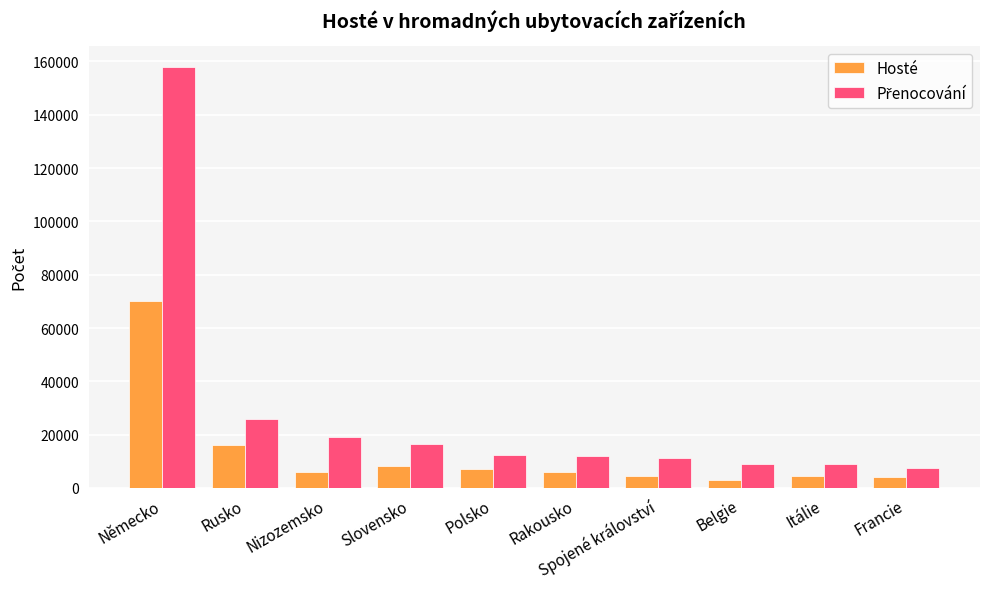

What position from the left is Nizozemsko?

3